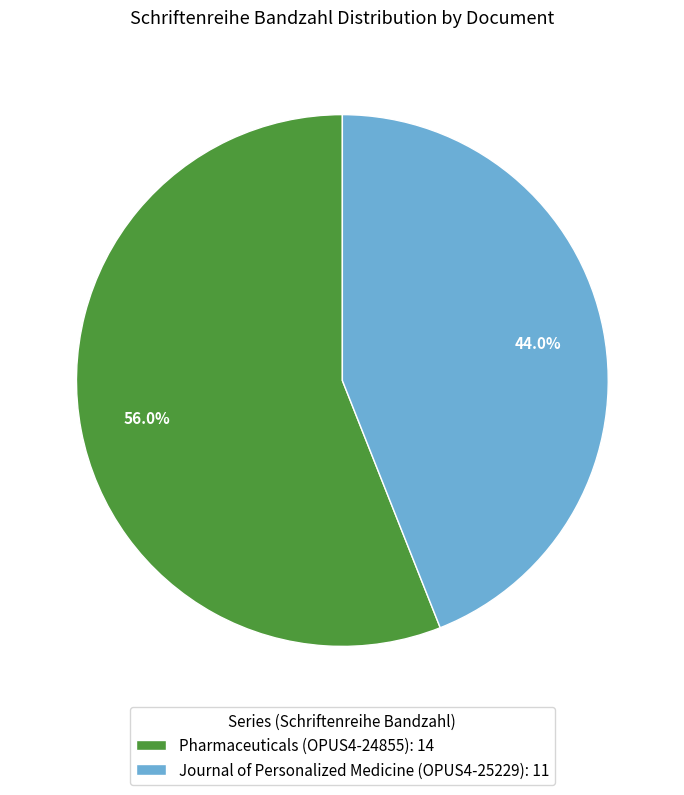

The Pharmaceuticals (OPUS4-24855) slice represents 56% of the pie. True or false?

True